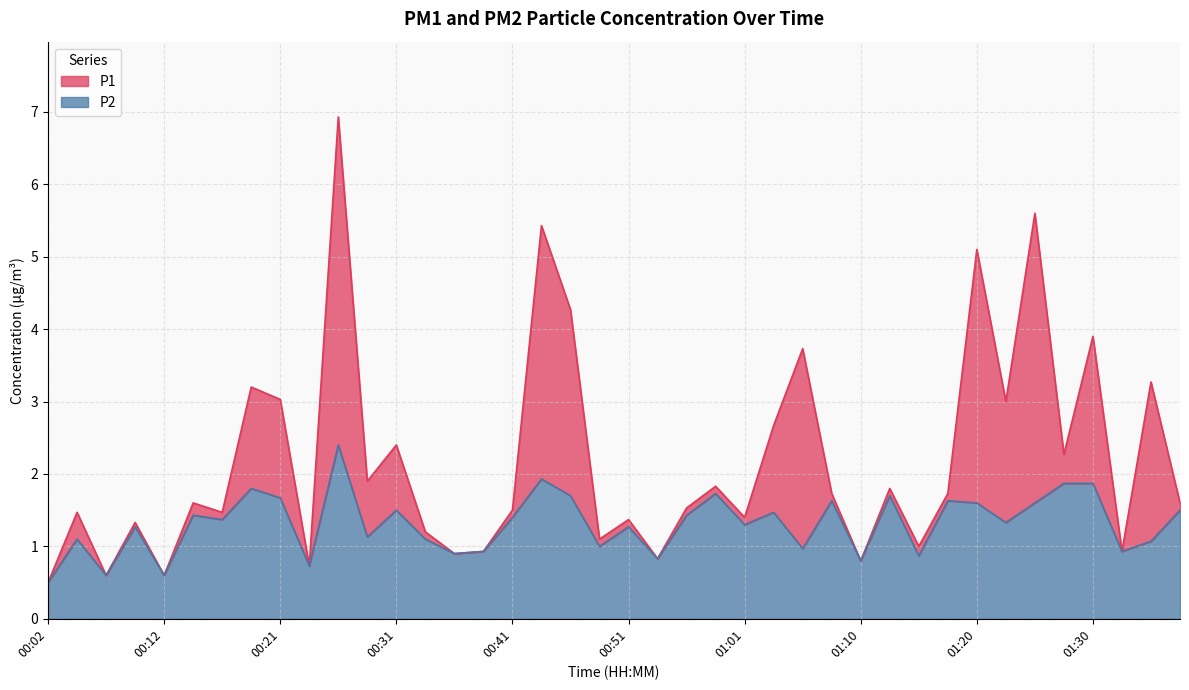

How many values in the P1 series exceed 1?

30